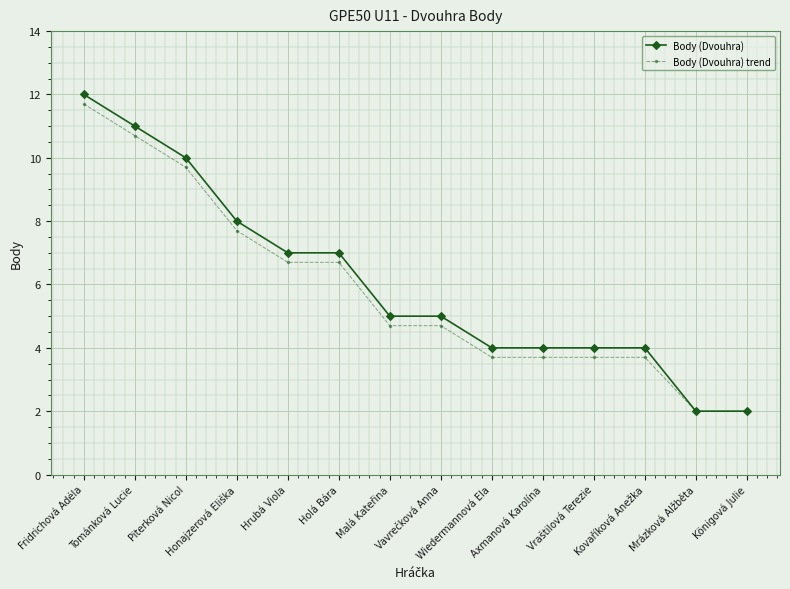

At which label does Body (Dvouhra) trend first exceed 4?

Fridrichová Adéla